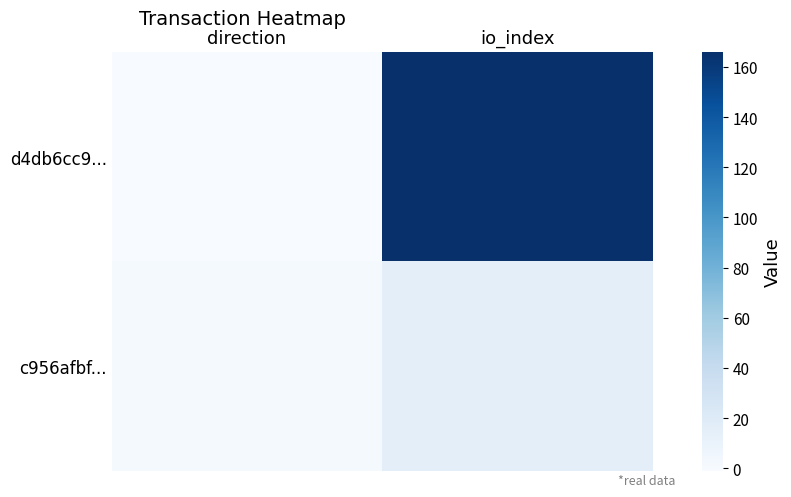

Reading right to left, extract all data points from this chart.

d4db6cc9...: io_index=166	direction=-1
c956afbf...: io_index=15	direction=1